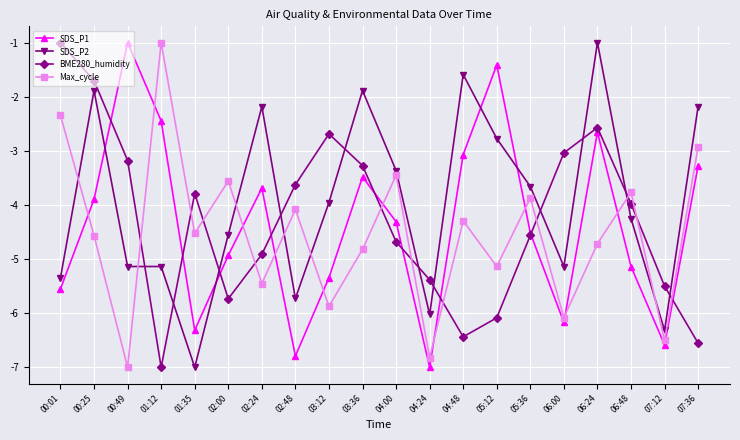

What is the label of the 17th point from the right?

01:12